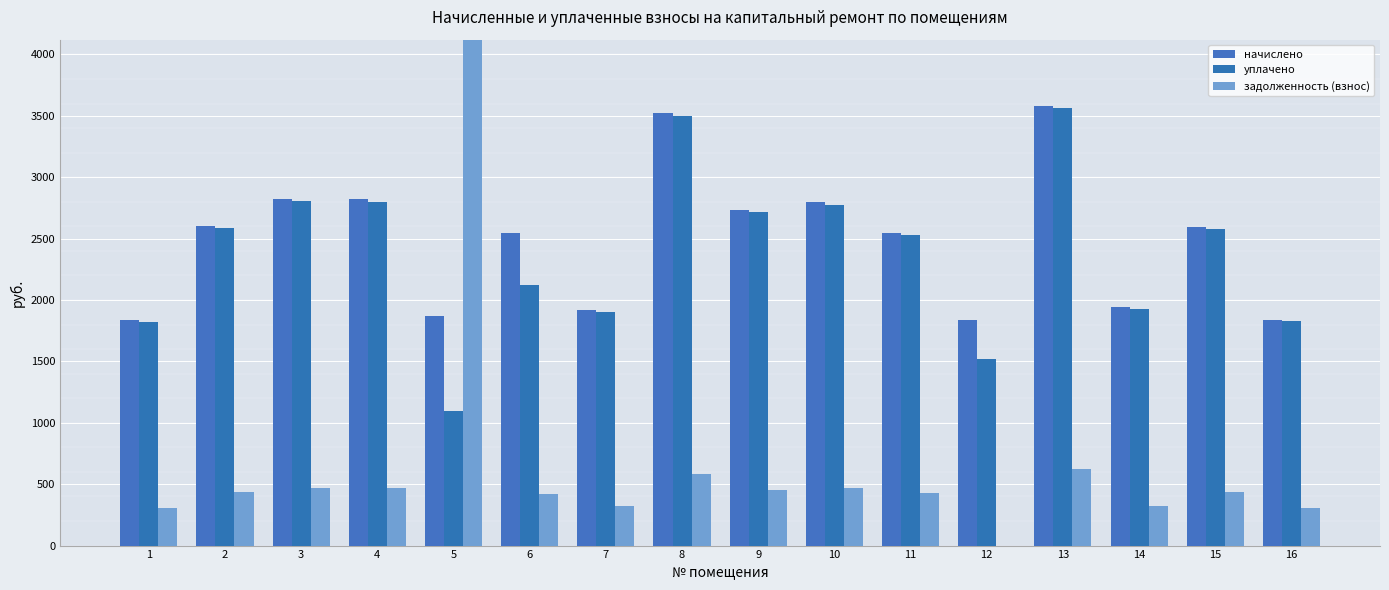

At which label does начислено reach its peak?

13